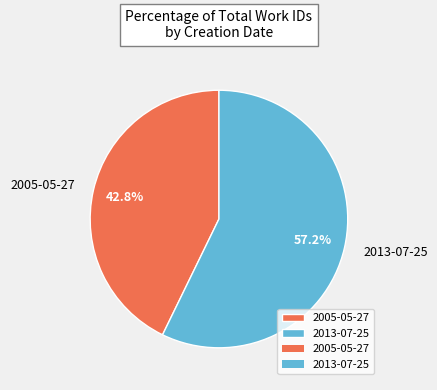

The 2005-05-27 slice represents 43% of the pie. True or false?

True